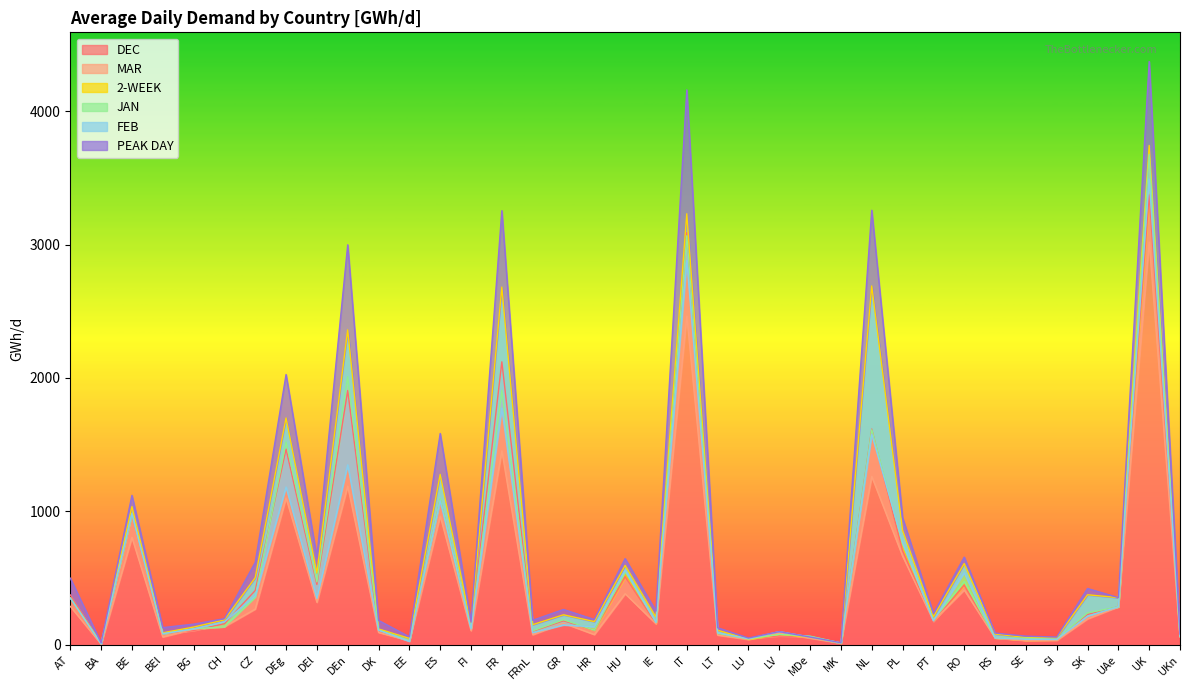

Which series changed the most between LT and PL?

PEAK DAY